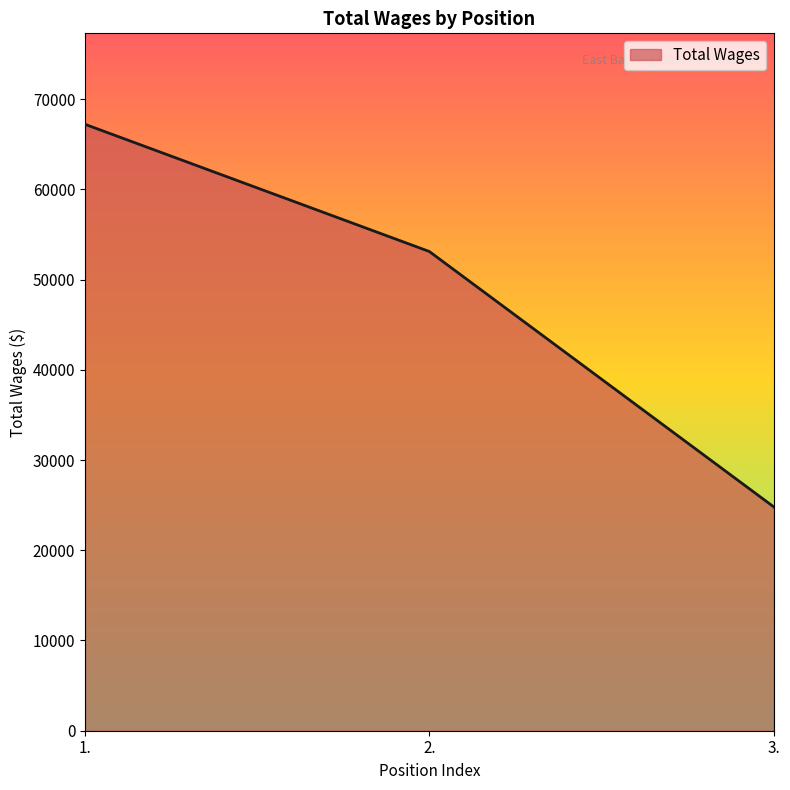

What is the sum of the values at 2. and 3.?

77939